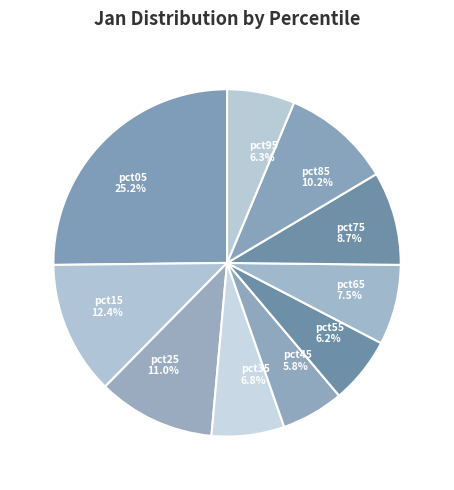

Which slice is the largest?

pct05